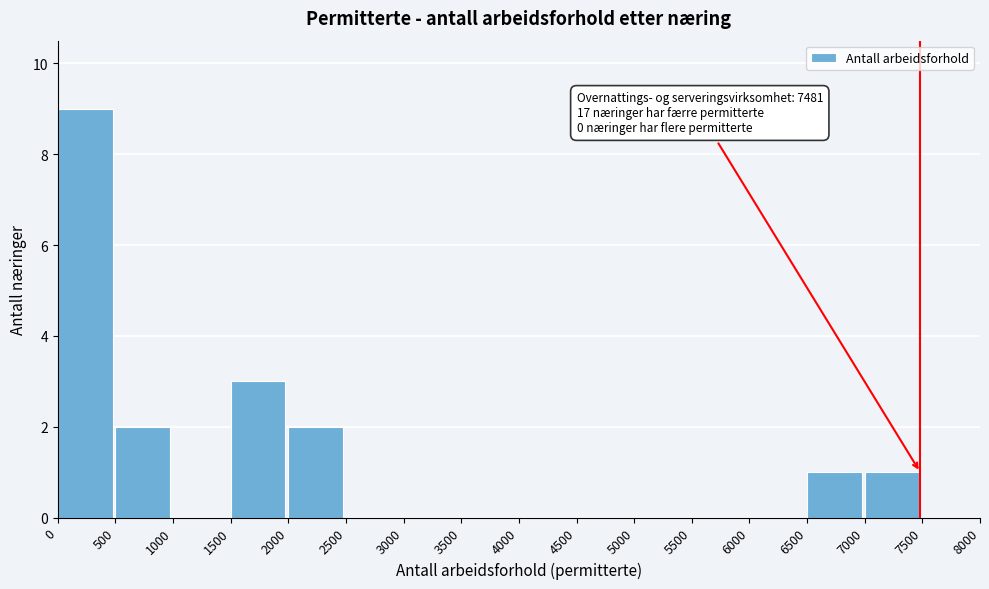

Which range on the x-axis has the tallest bar?

0 to 500